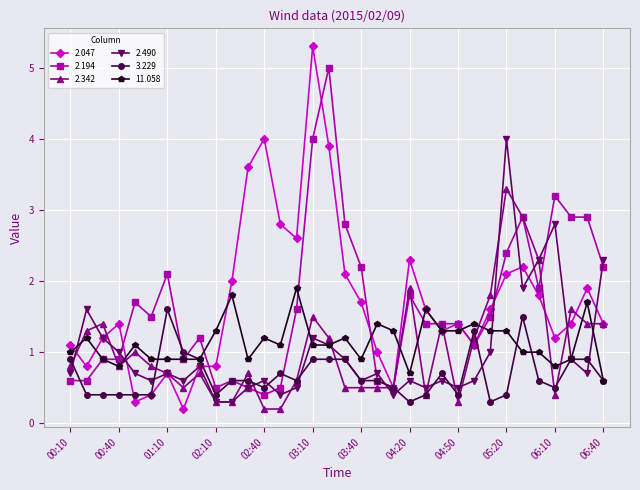

What is the value of the 3.229 point at the 18th from the left?

0.9